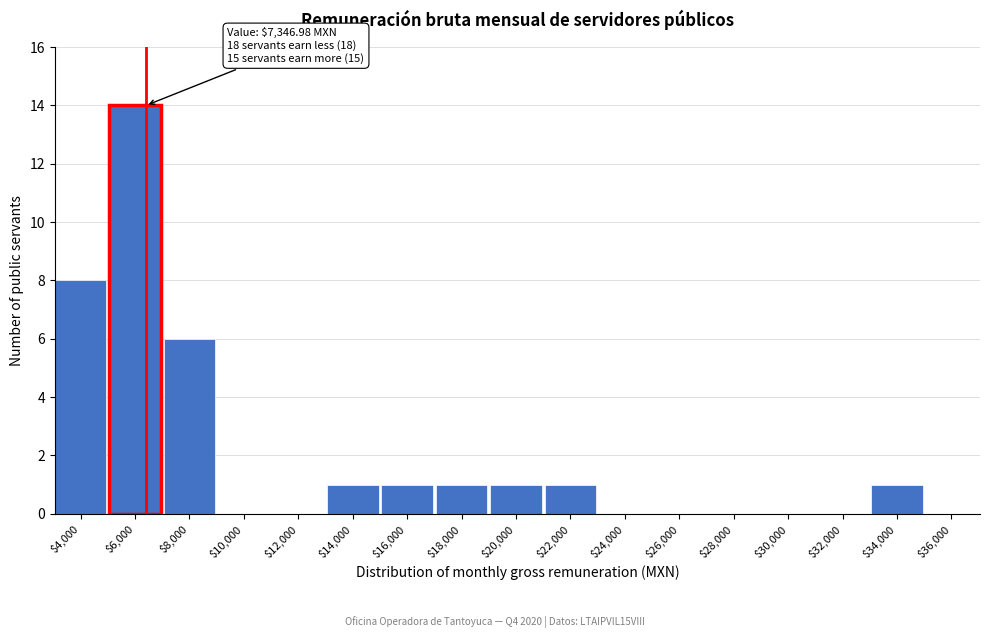

Which category has the highest value across all series?

$6,000